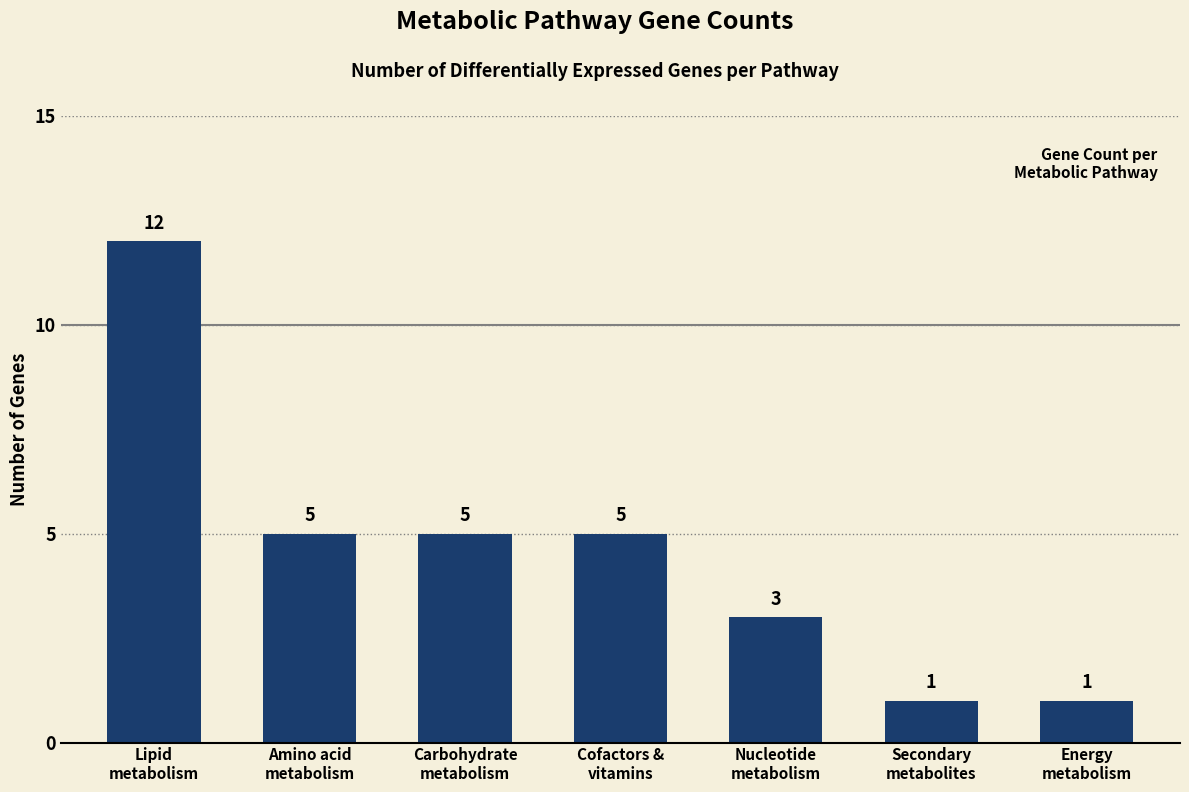

What is the difference between the maximum and minimum values?

11